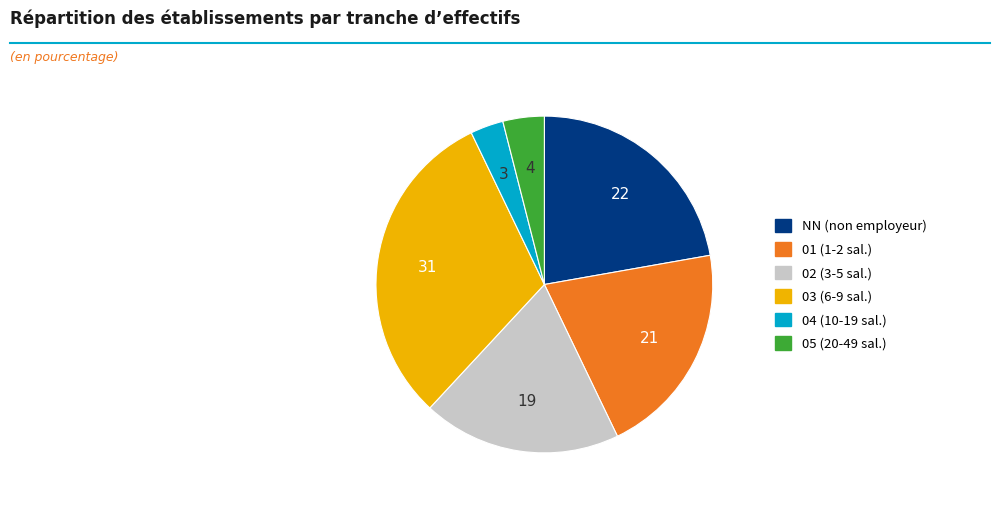

Between NN and 01, which is larger?

NN